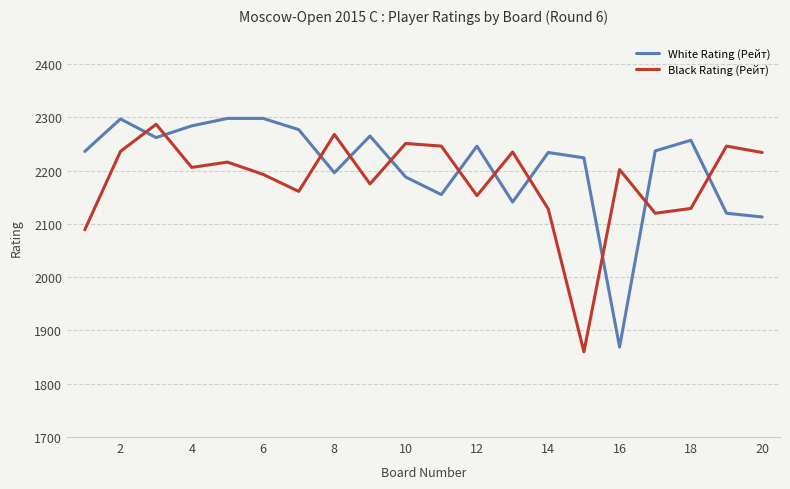

Does the chart have visible grid lines?

Yes